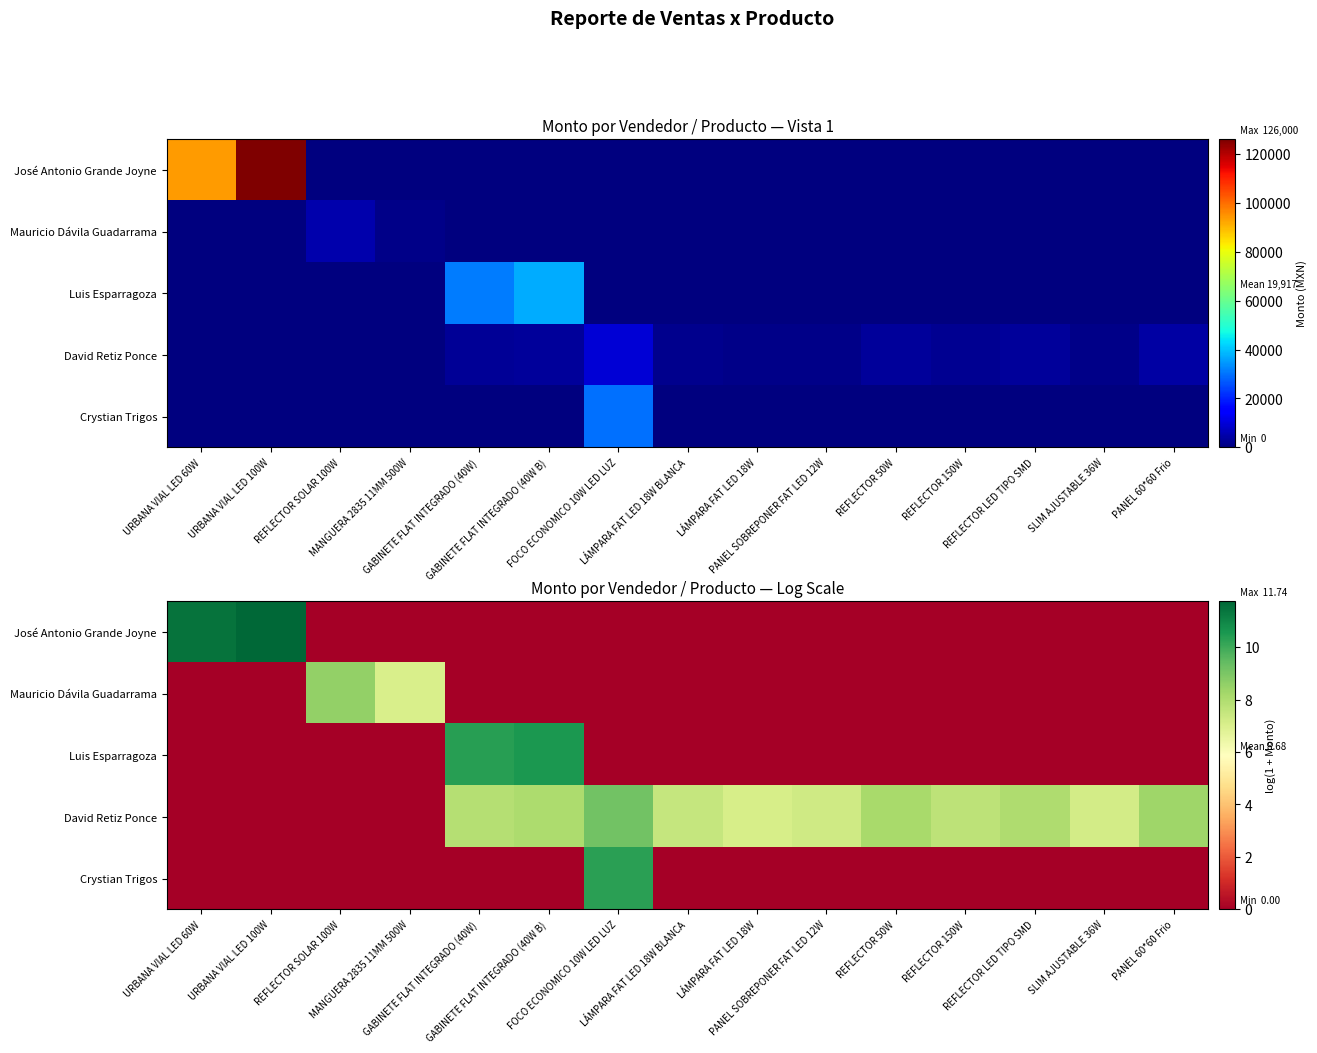

Rank the series by their maximum value, from highest to lowest.

José Antonio Grande Joyne, Luis Esparragoza, Crystian Trigos, David Retiz Ponce, Mauricio Dávila Guadarrama